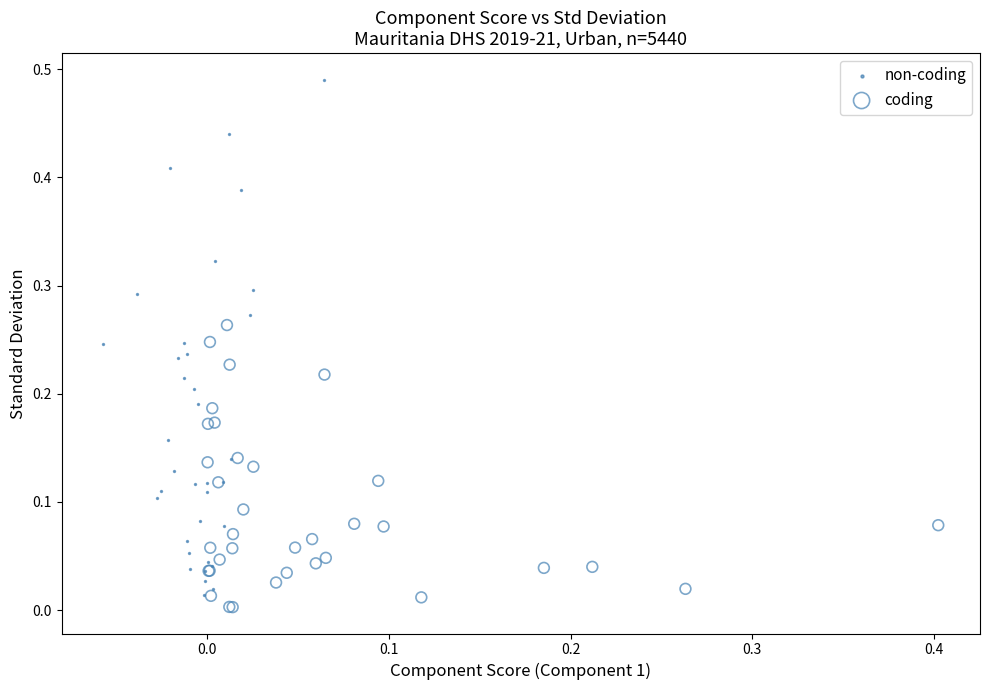

Which series has the widest spread of Y values?

non-coding